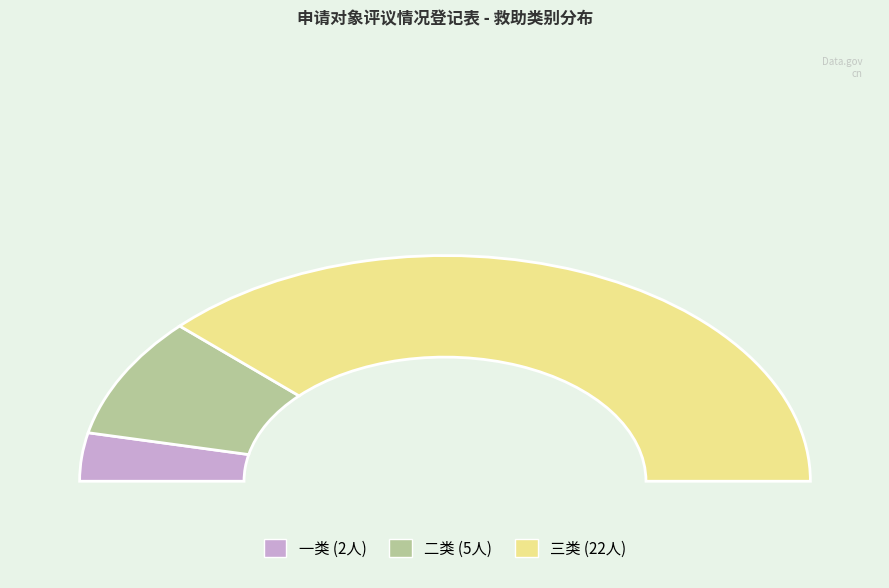

To the nearest percent, what portion does 三类 represent?

76%